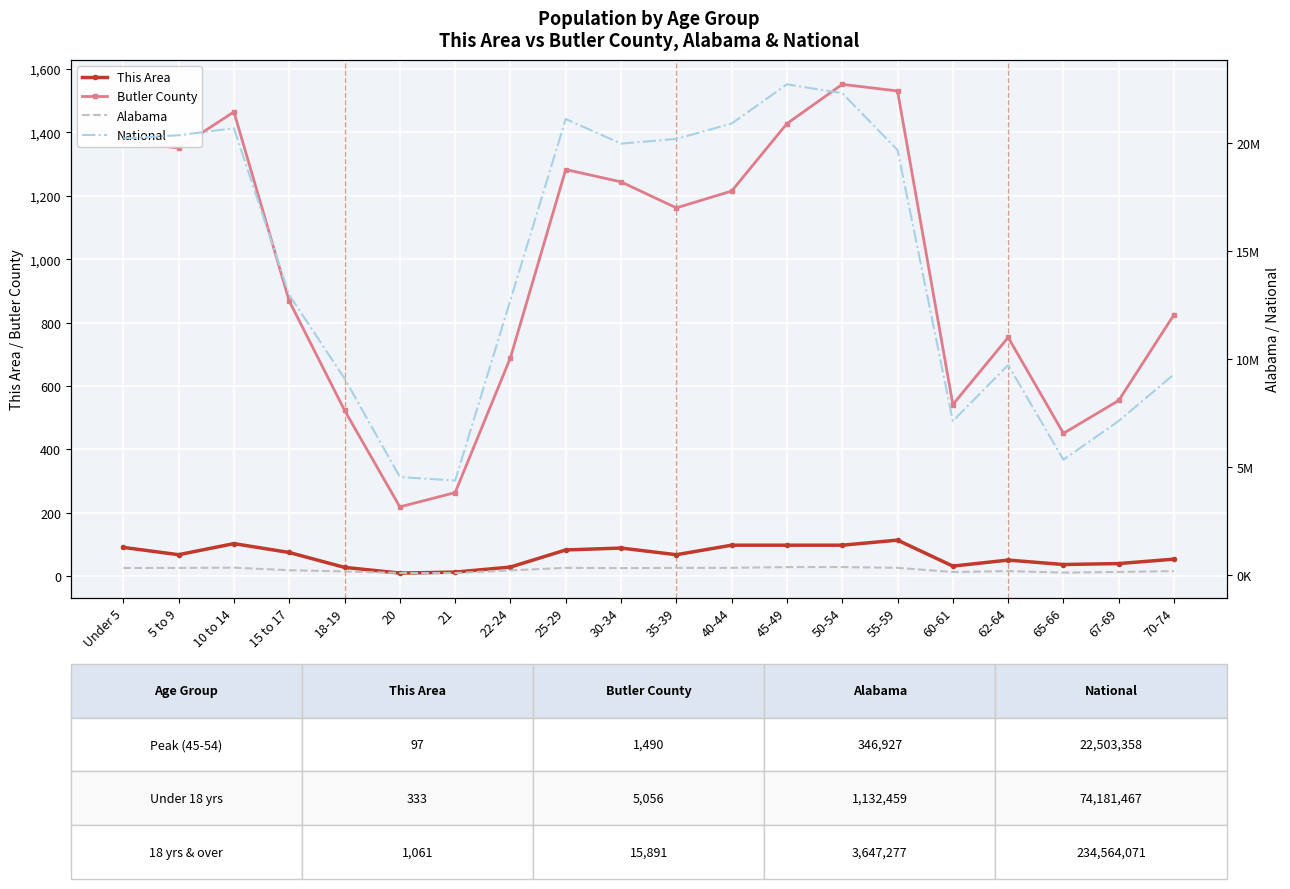

What is the difference between the maximum and minimum values in the This Area series?

104